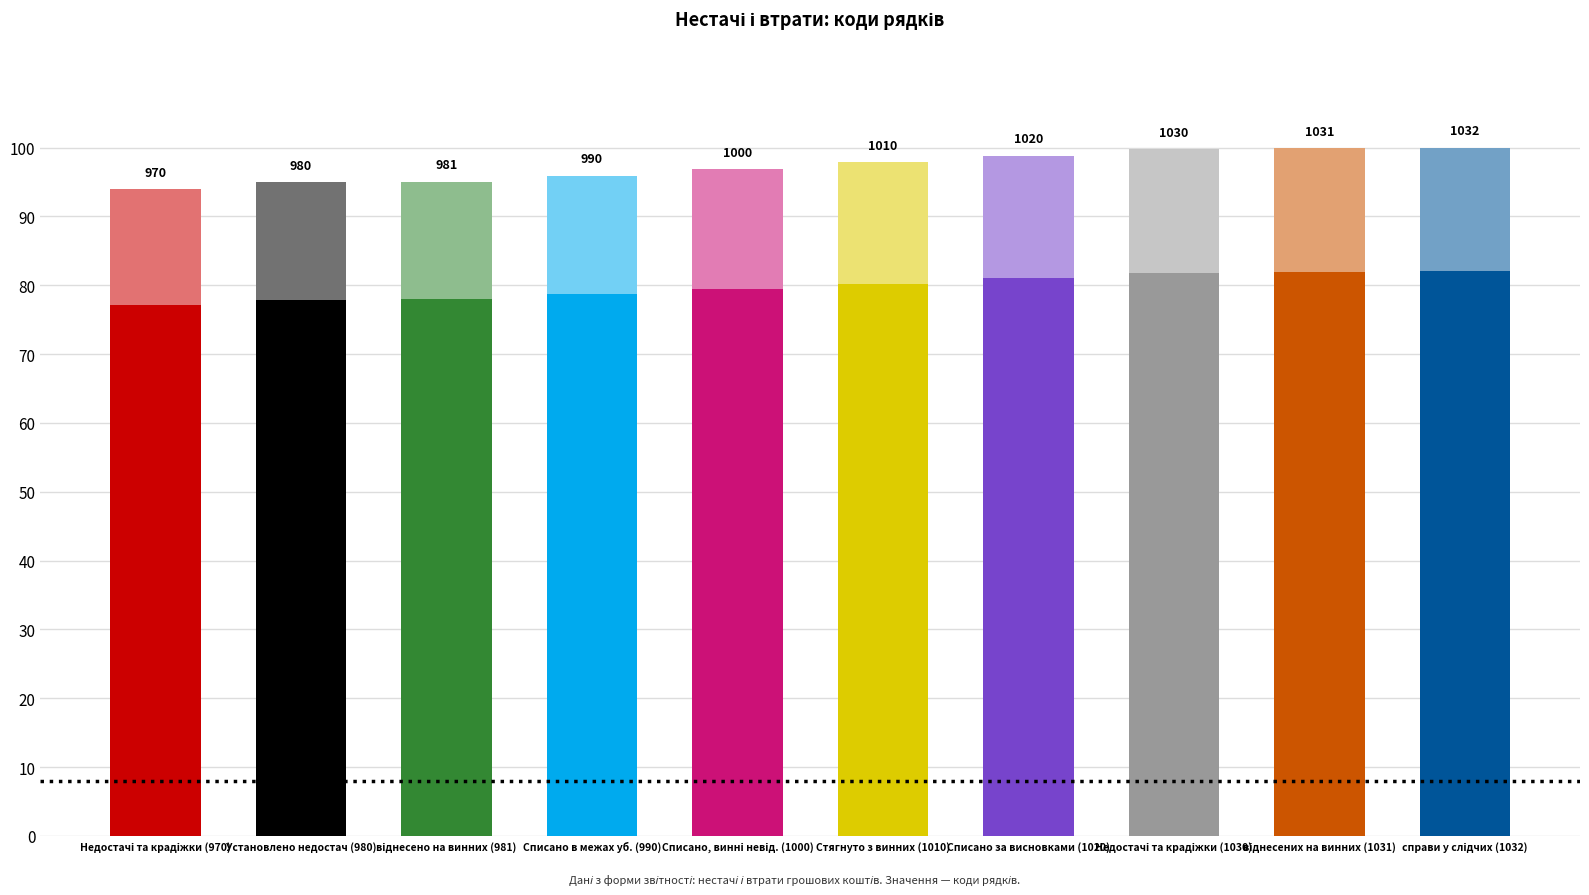

What is the change in value from Списано, винні невід. (1000) to Списано за висновками (1020)?

+1.9